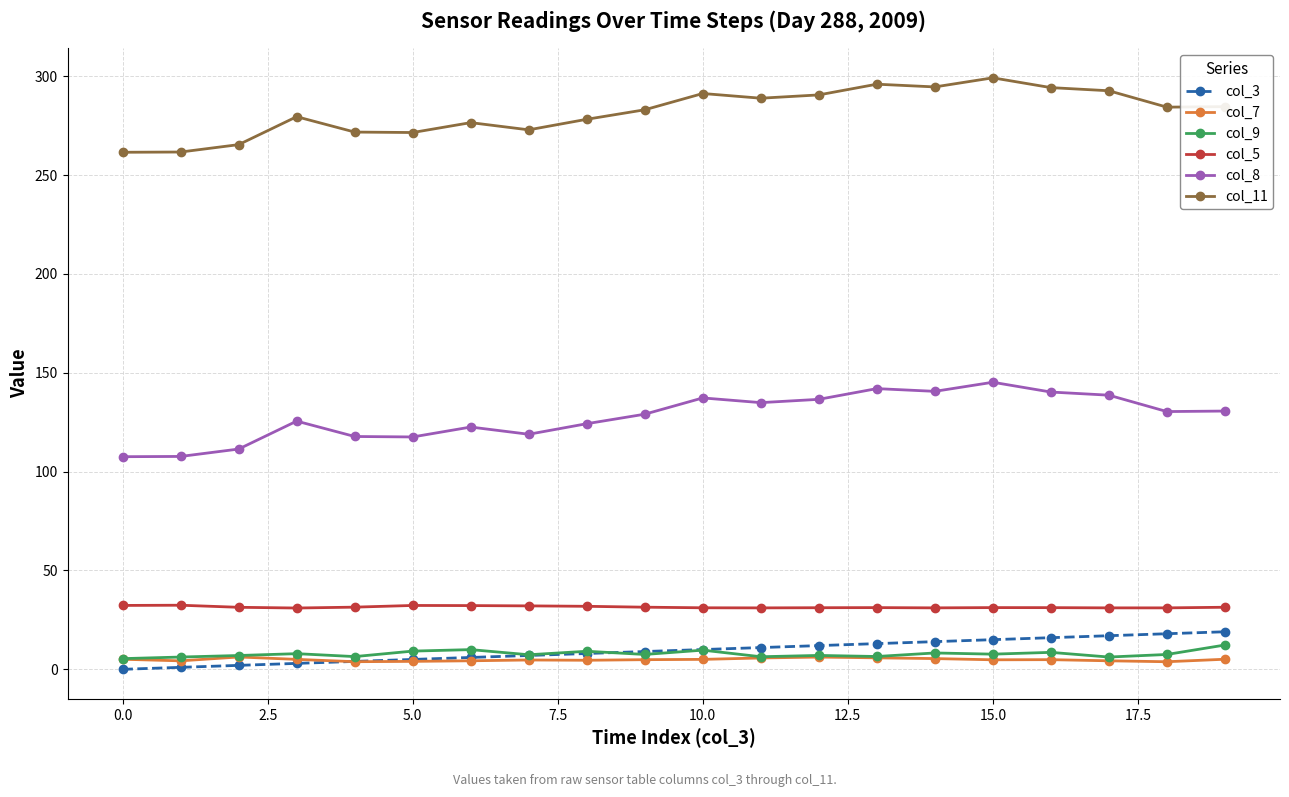

What is the value of the col_8 point at the 16th from the left?

145.2